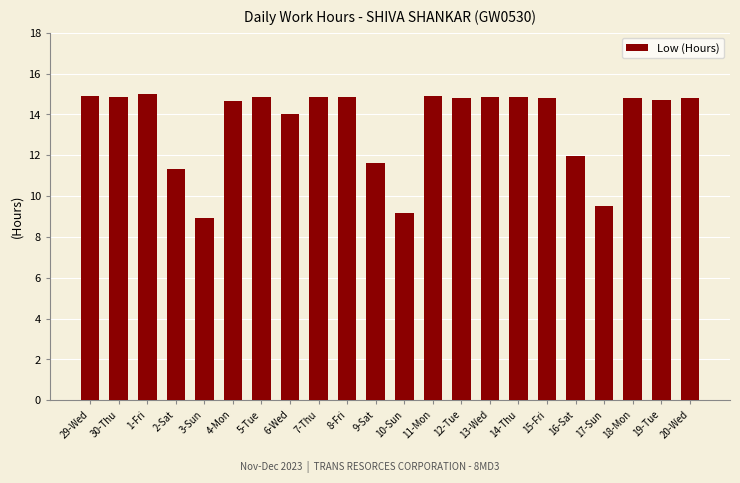

What is the value of the 3rd bar from the left?

15.0